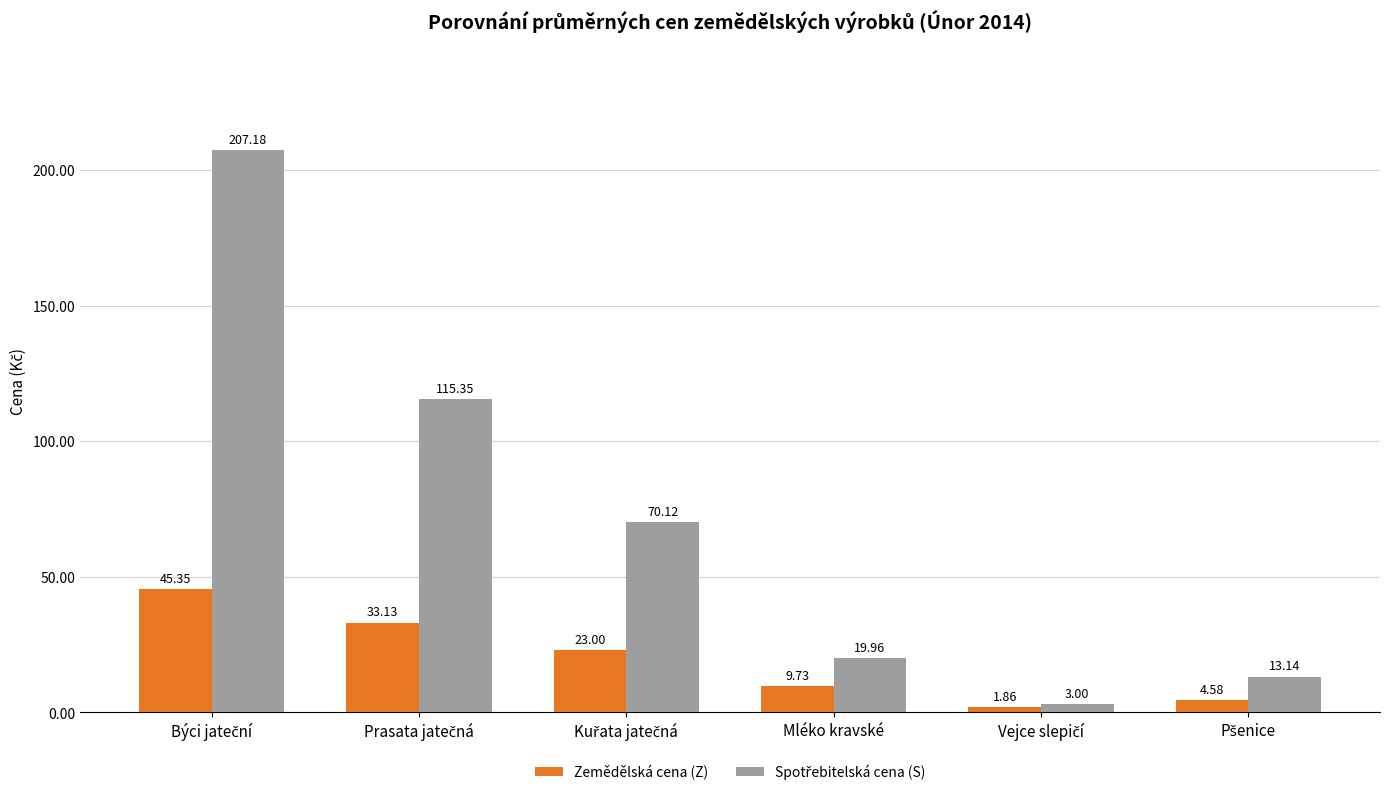

What is the difference between the maximum and minimum values in the Zemědělská cena (Z) series?

43.5